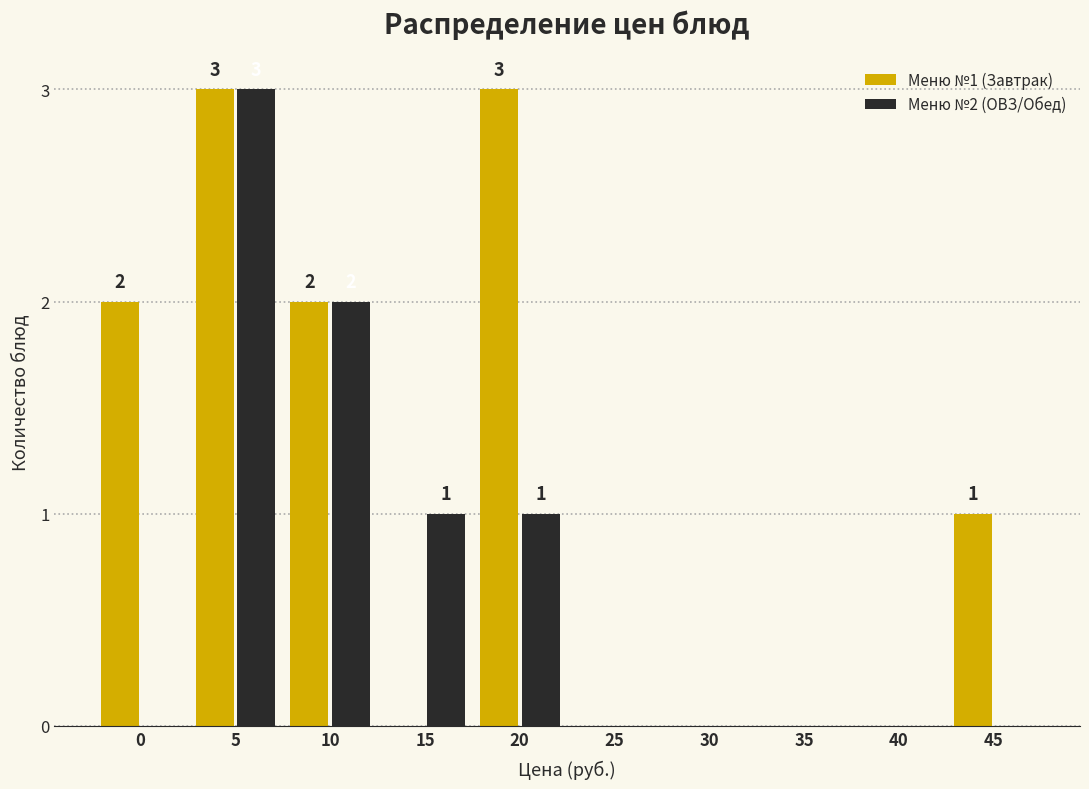

Reading left to right, list all the values displayed in this chart.

Меню №1 (Завтрак): 0=2	5=3	10=2	15=0	20=3	25=0	30=0	35=0	40=0	45=1
Меню №2 (ОВЗ/Обед): 0=0	5=3	10=2	15=1	20=1	25=0	30=0	35=0	40=0	45=0